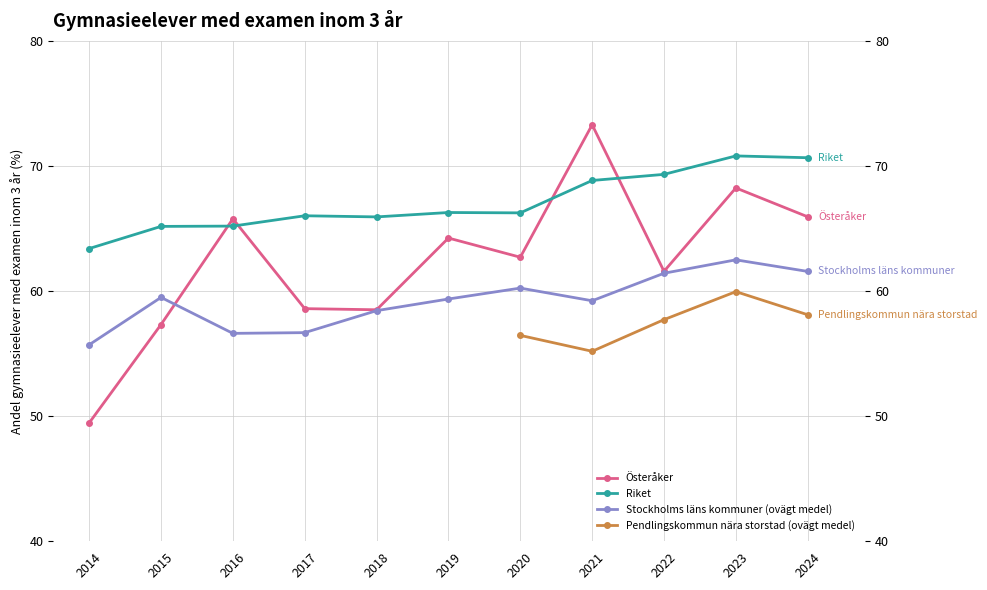

True or false: Österåker has a value of 68.2 at 2023.

True